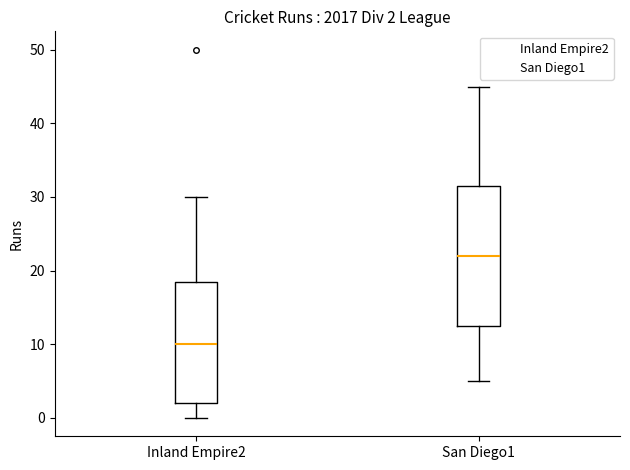

Comparing the boxes themselves (not the whiskers), which one is the tallest?

San Diego1